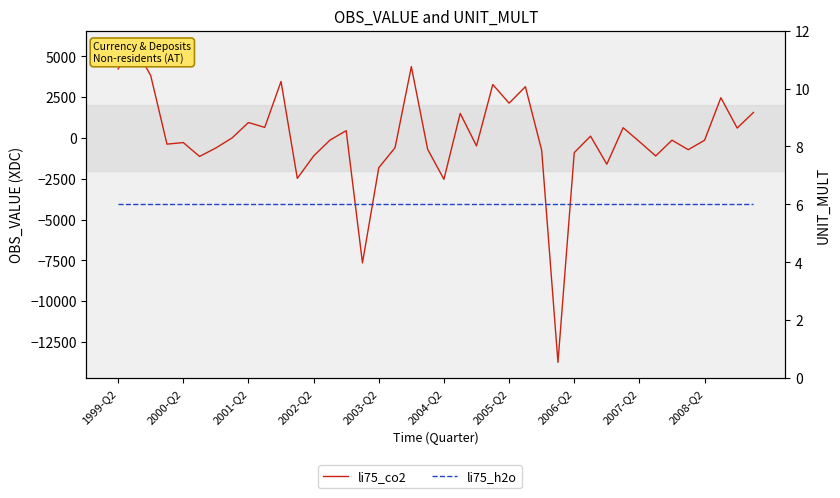

Is it true that li75_h2o equals 3 at 35?

False